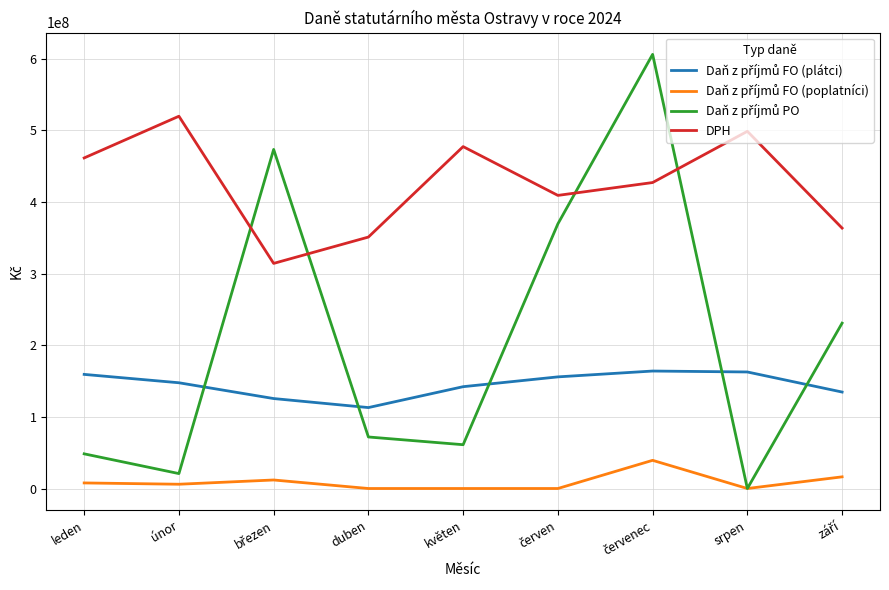

Which series has the largest total across all categories?

DPH